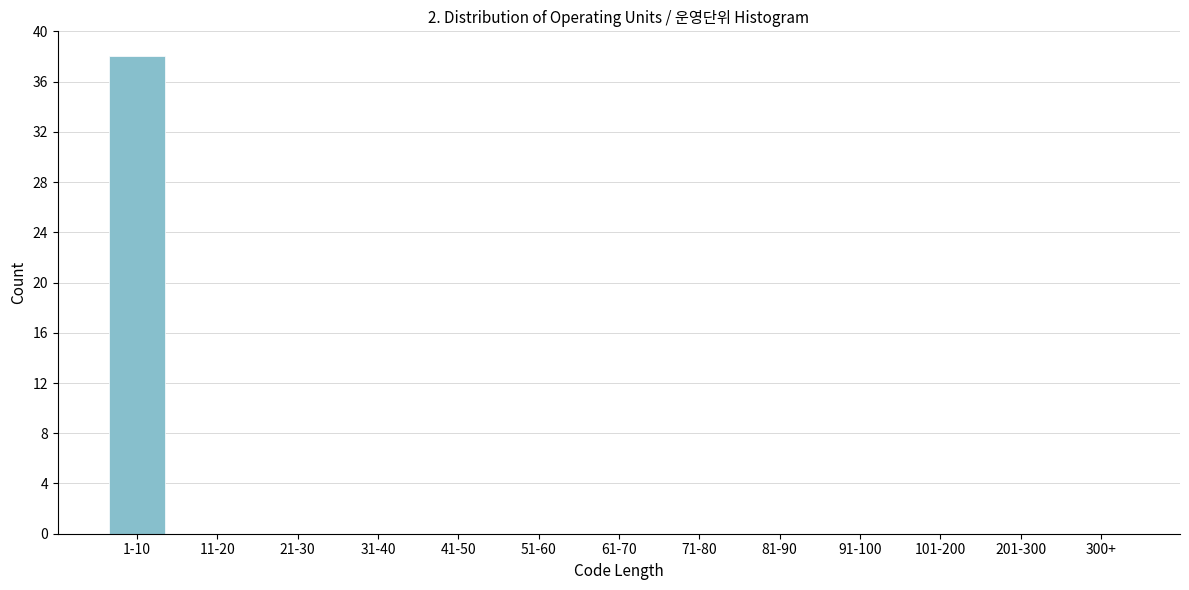

Reading left to right, extract all data points from this chart.

1-10=38	11-20=0	21-30=0	31-40=0	41-50=0	51-60=0	61-70=0	71-80=0	81-90=0	91-100=0	101-200=0	201-300=0	300+=0